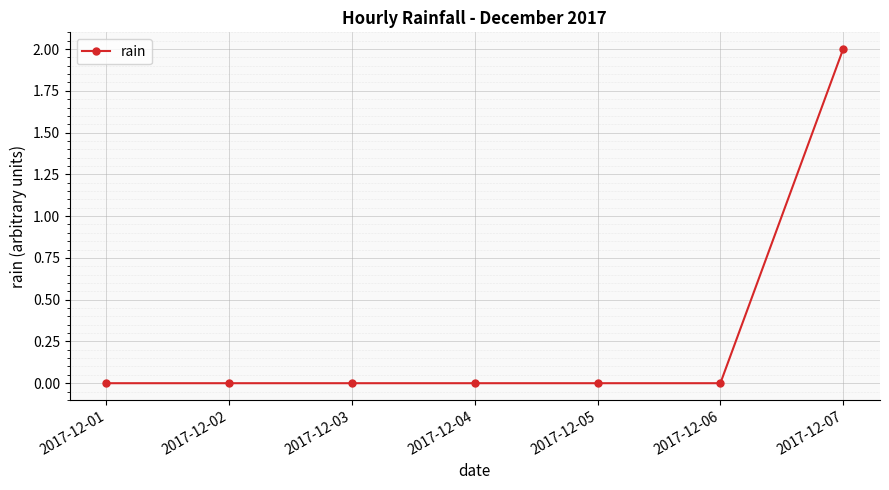

How many series are shown in this chart?

1